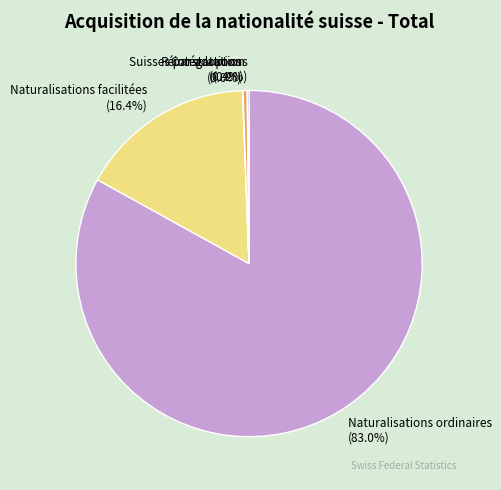

Is Naturalisations ordinaires the majority of the pie?

Yes